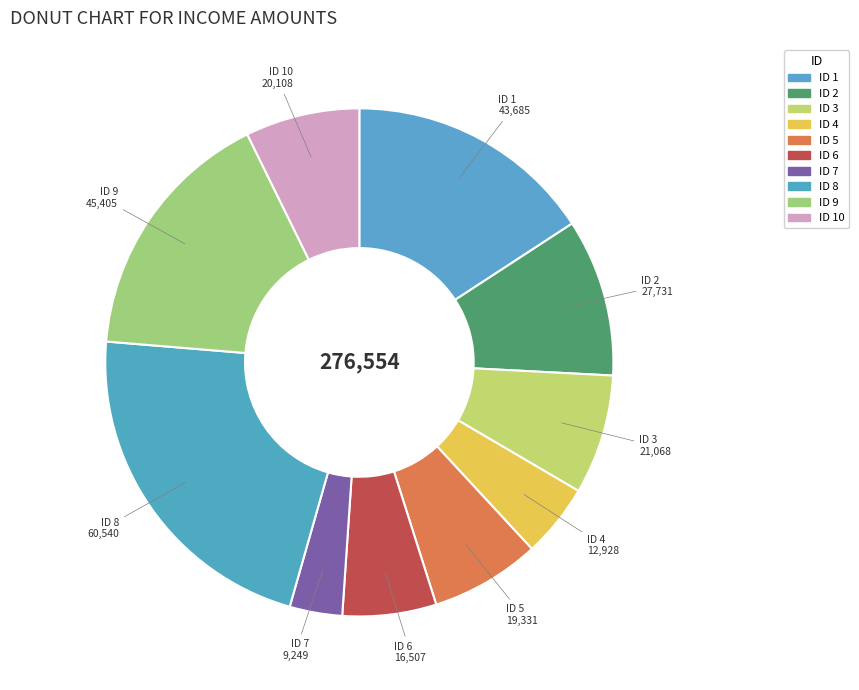

To the nearest percent, what is the average slice percentage?

10%